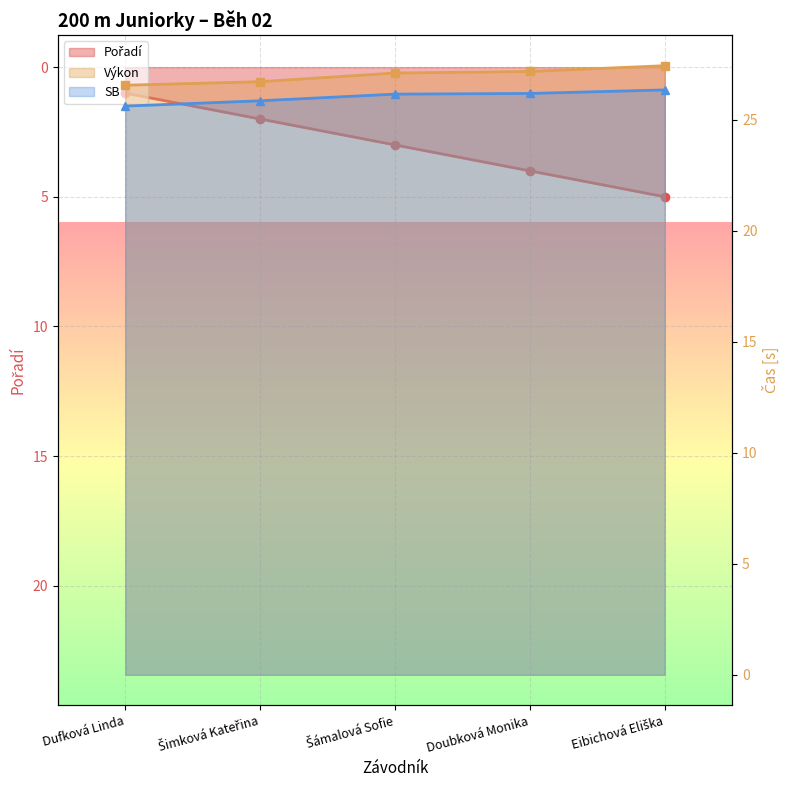

True or false: SB and Výkon intersect in this chart.

False